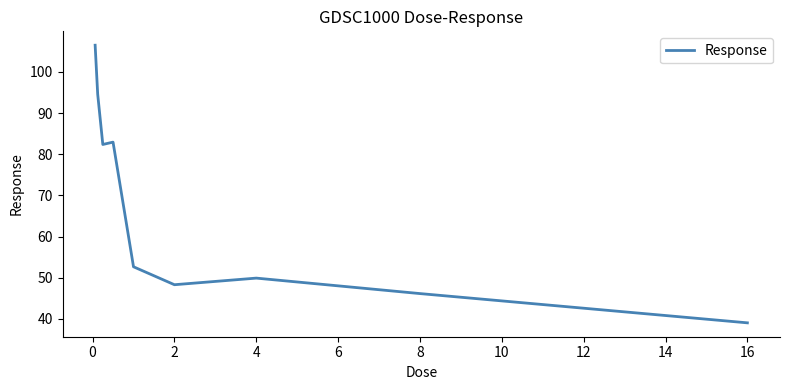

Reading left to right, what are all the values shown in this chart?

106.5	94.6	82.4	83.0	52.7	48.3	49.9	46.2	39.0